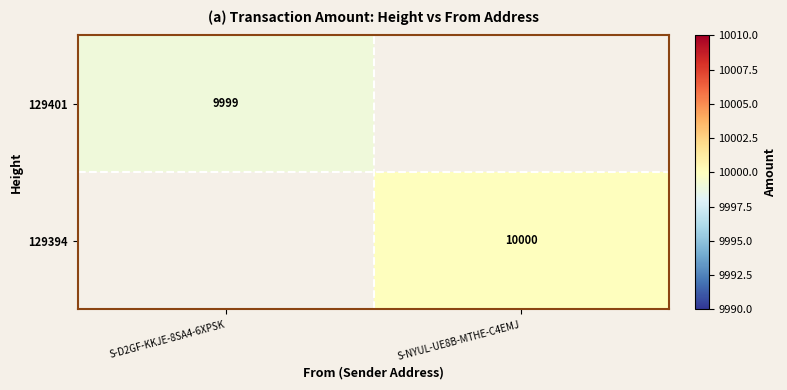

The value of 129401 at S-D2GF-KKJE-8SA4-6XPSK is 9999. True or false?

True